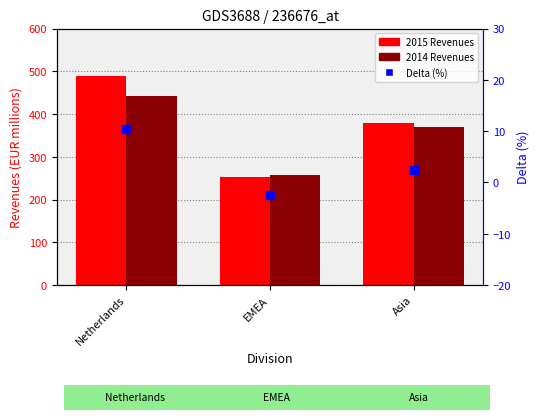

At which category is the sum across all series the highest?

Netherlands